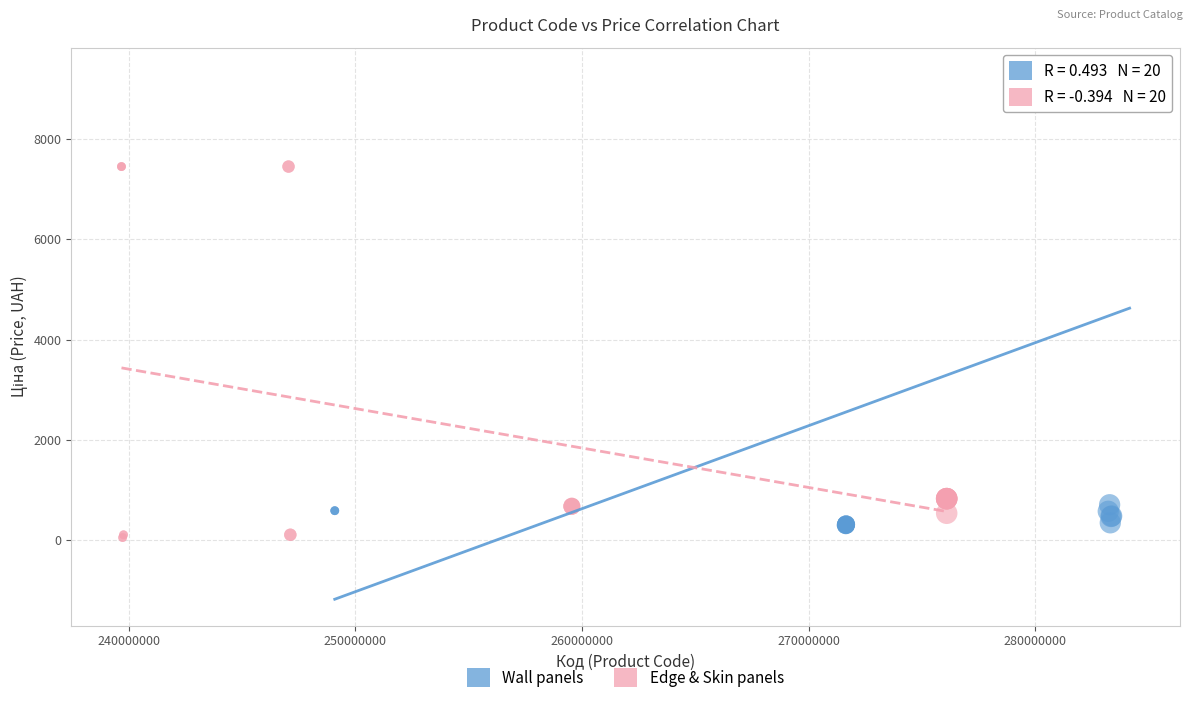

Which series reaches the maximum Y coordinate?

Wall panels